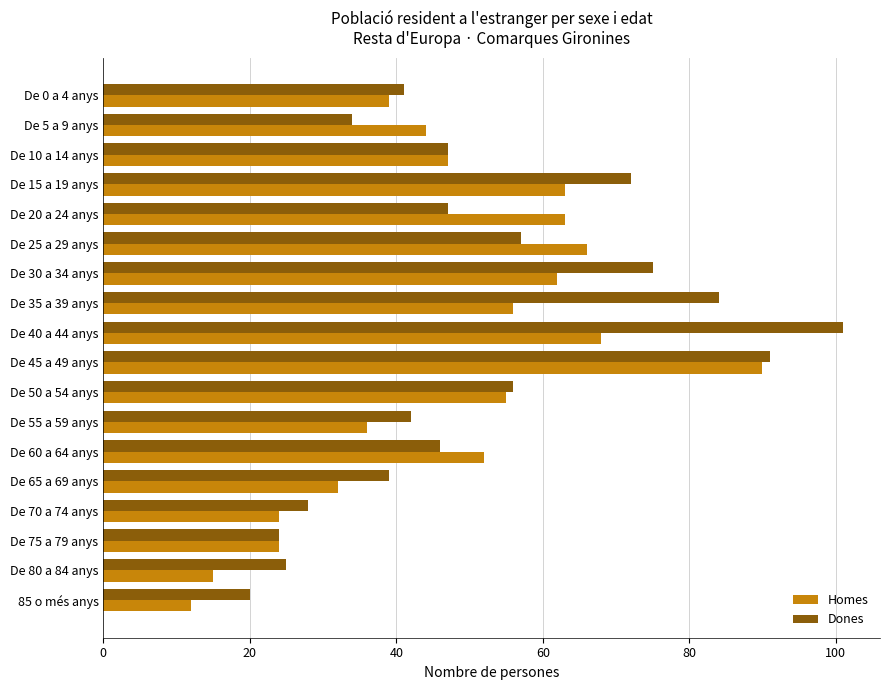

What is the lowest value of the Dones series?

20